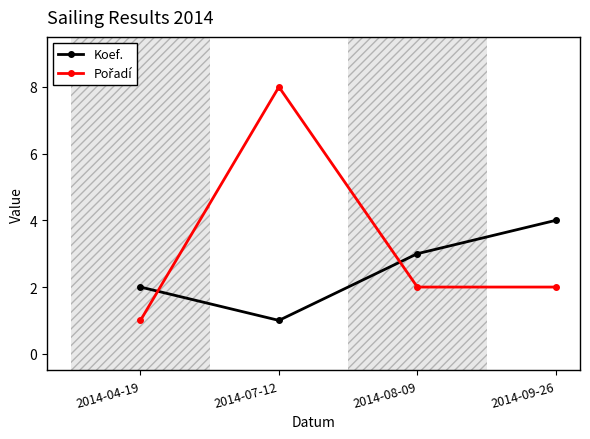

What is the total value across all series at 2014-09-26?

6